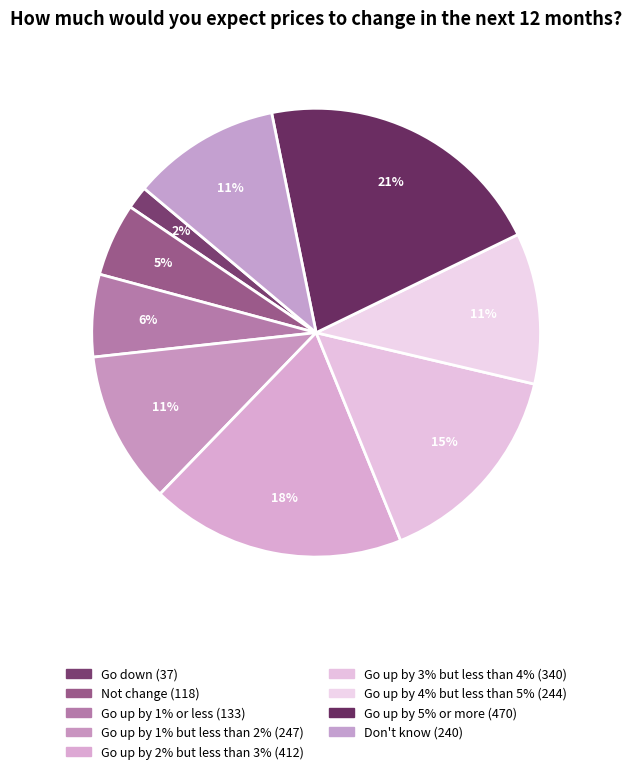

To the nearest percent, what is the combined percentage of Go up by 2% but less than 3% and Go down?

20%